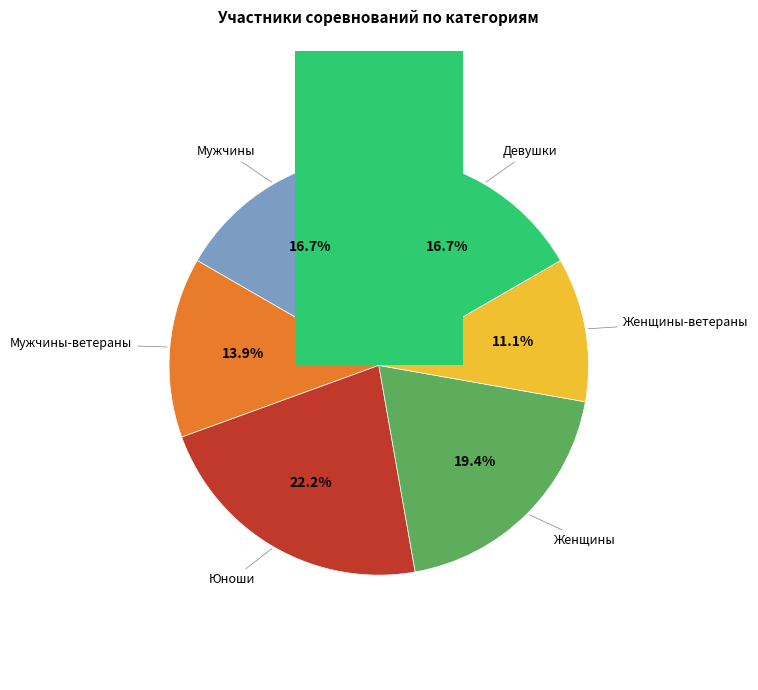

What is the smallest slice in the pie chart?

Женщины-ветераны